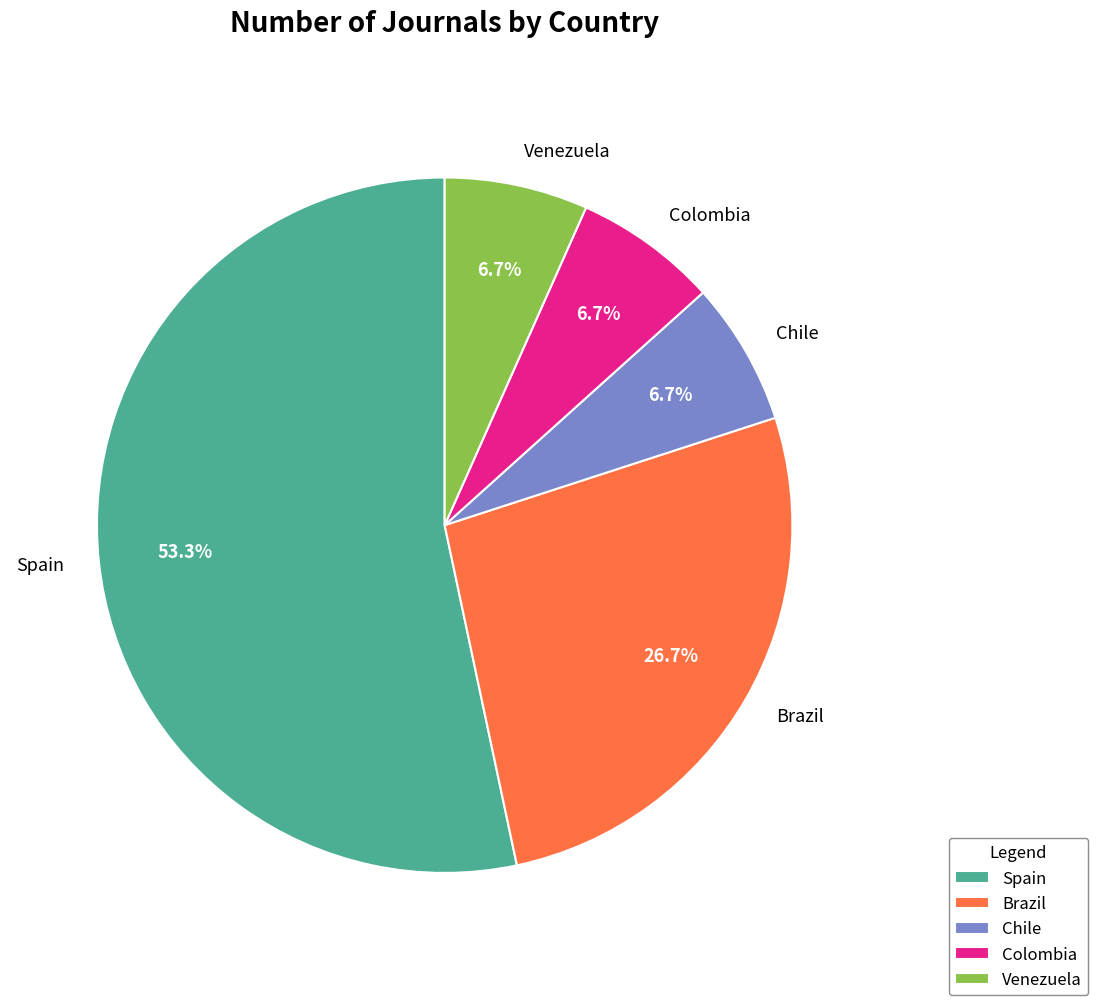

Which slice is the largest?

Spain